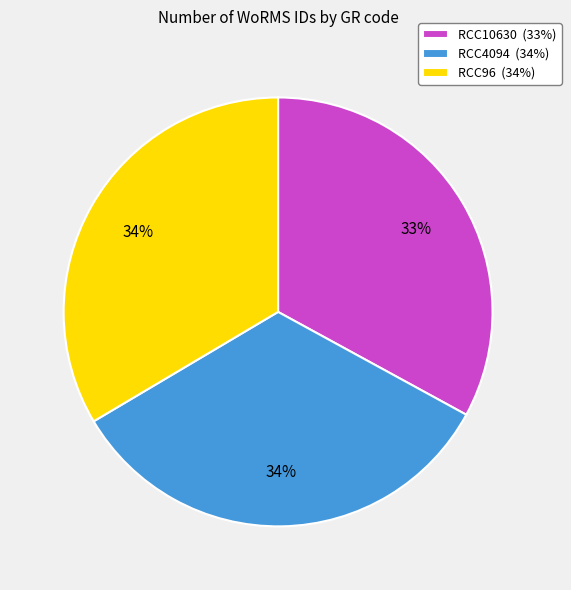

True or false: RCC96 accounts for 34% of the total.

True